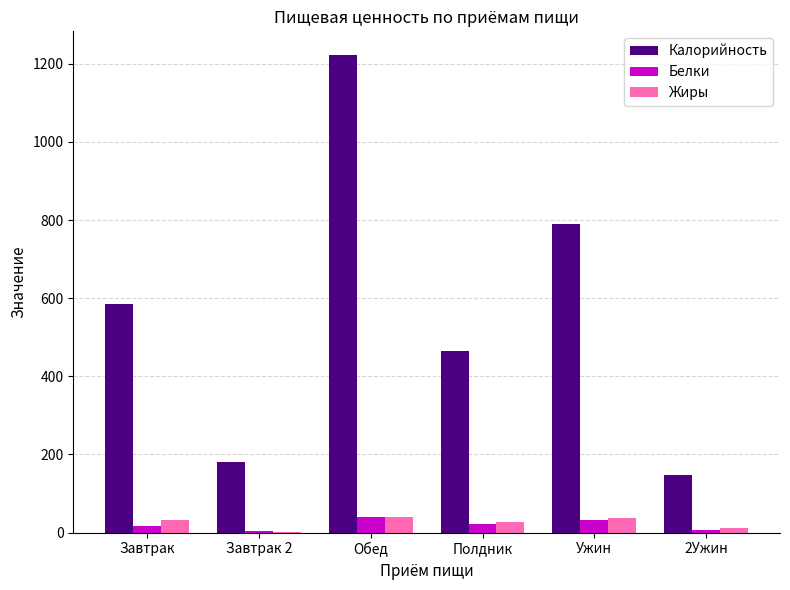

At which category is the sum across all series the highest?

Обед